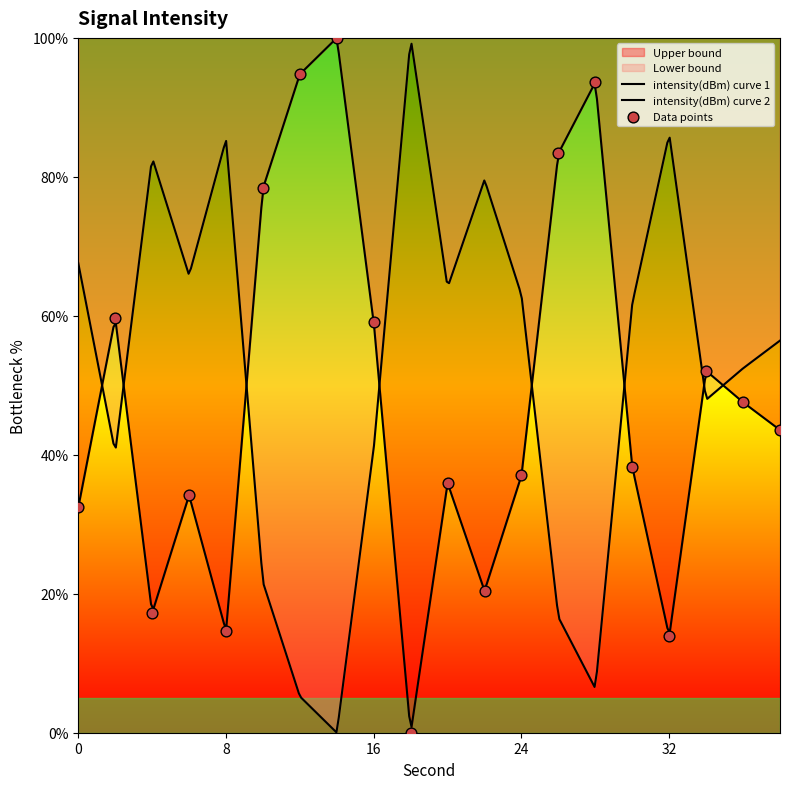

What is the ratio of the value at 36 to the value at 20?

1.3